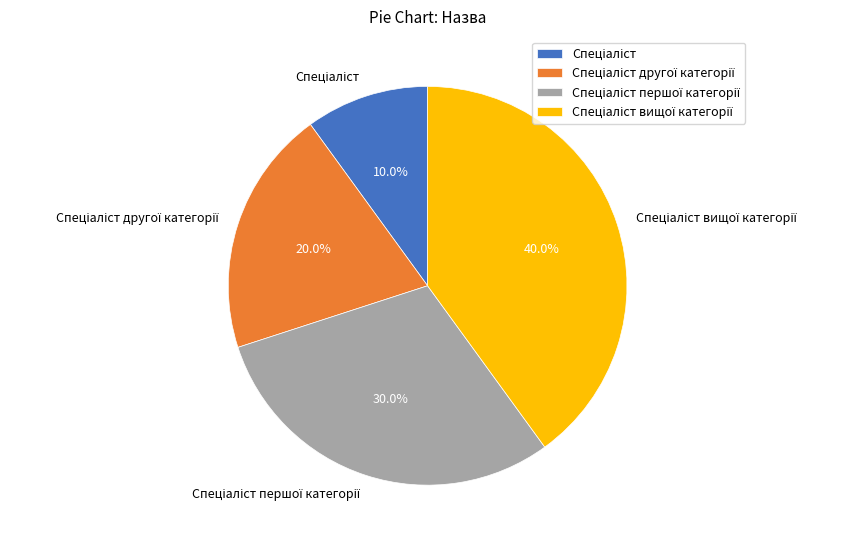

Is there a majority slice in this chart?

No